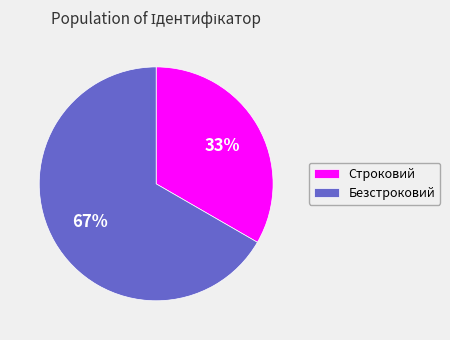

Which has a higher value, Строковий or Безстроковий?

Безстроковий